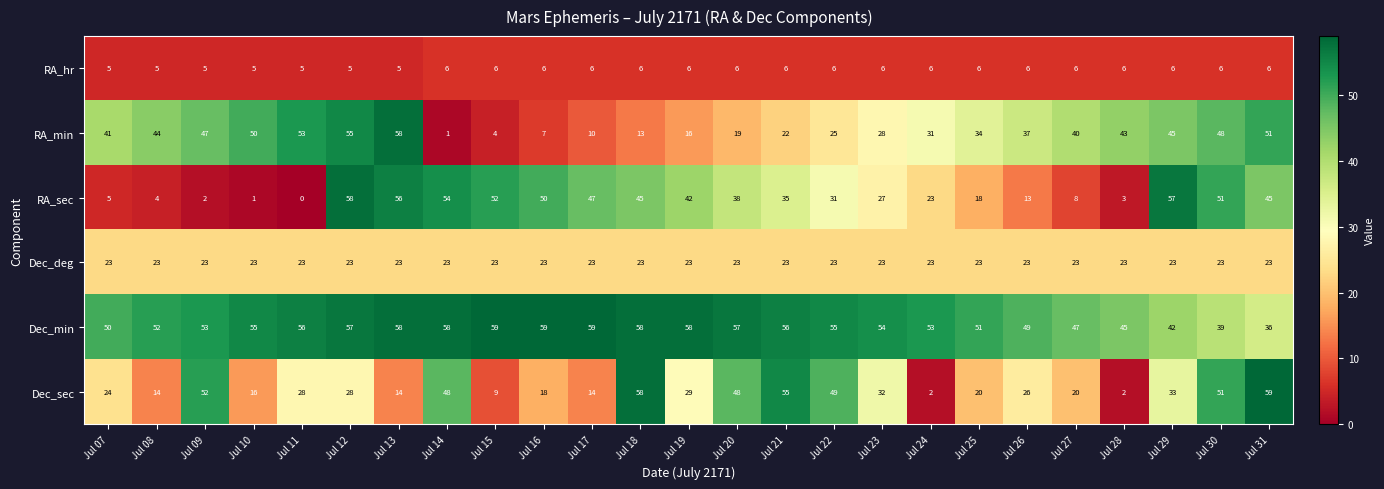

Where does the Dec_sec series first go above 28?

Jul 09